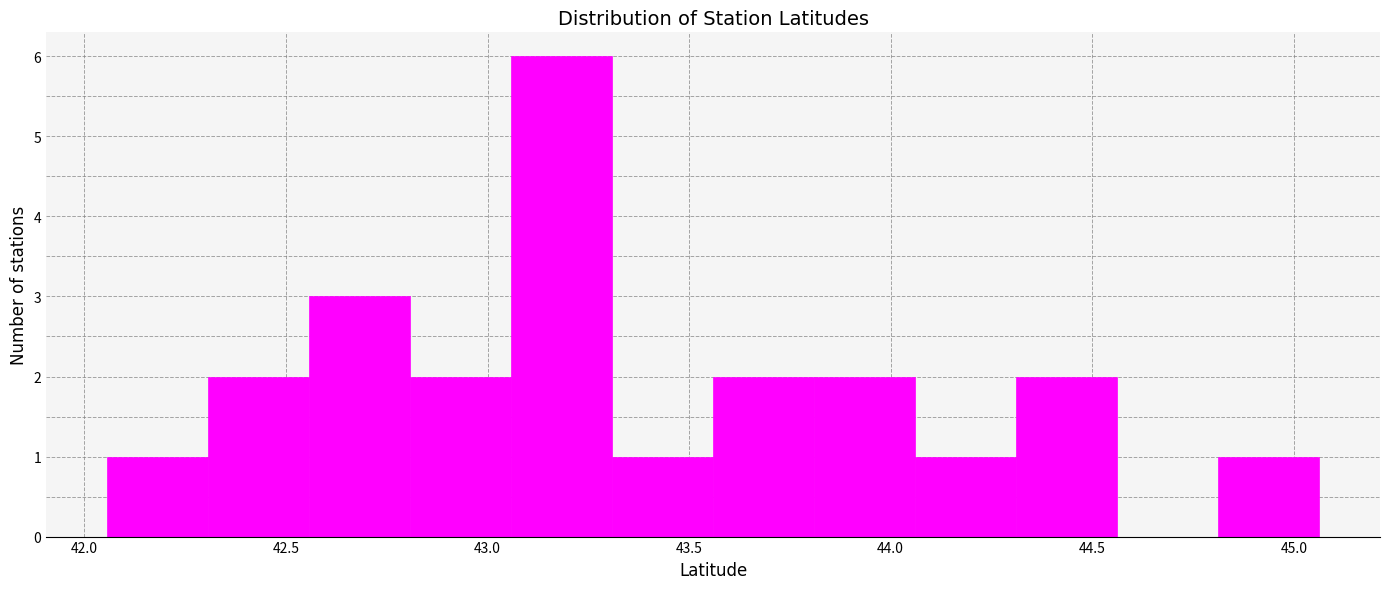

Reading left to right, transcribe this chart: for each bar, give the range it covers on the x-axis and its height. Neither the bar edges nor the heights are printed on the chart, so give them approximately, as read against the axes.

42.05 to 42.30: 1
42.30 to 42.55: 2
42.55 to 42.80: 3
42.80 to 43.05: 2
43.05 to 43.30: 6
43.30 to 43.55: 1
43.55 to 43.80: 2
43.80 to 44.05: 2
44.05 to 44.30: 1
44.30 to 44.55: 2
44.55 to 44.80: 0
44.80 to 45.05: 1